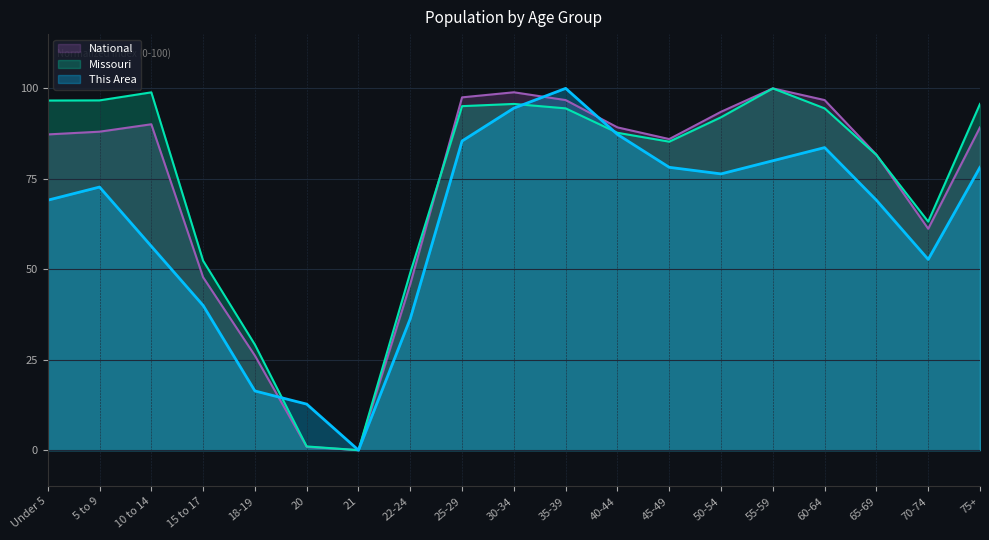

True or false: This Area has more than 0 interior local peaks.

True